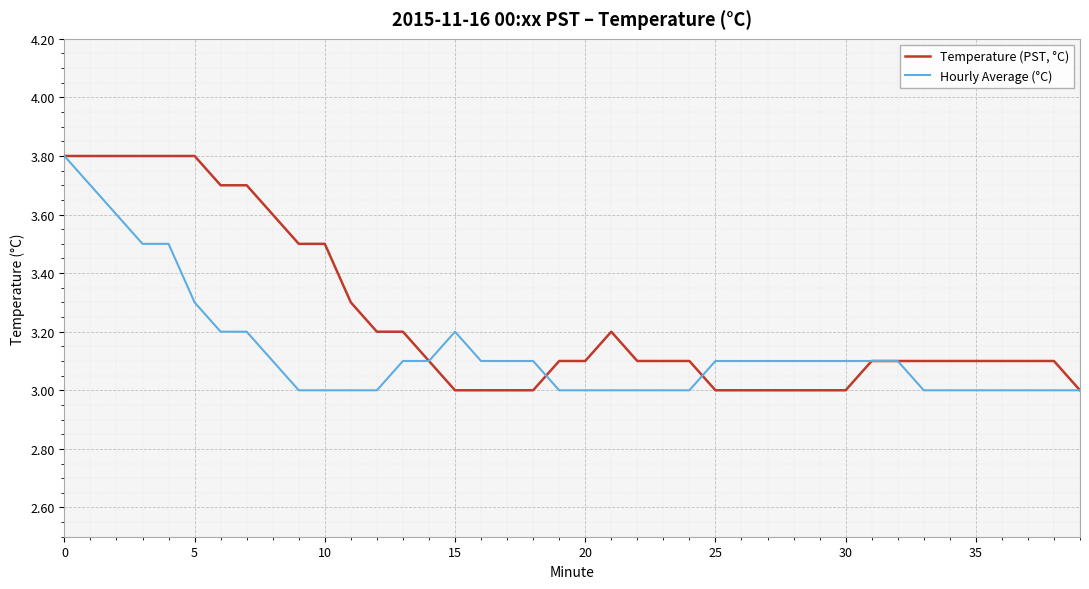

What is the minimum value for Temperature (PST, °C)?

3.0